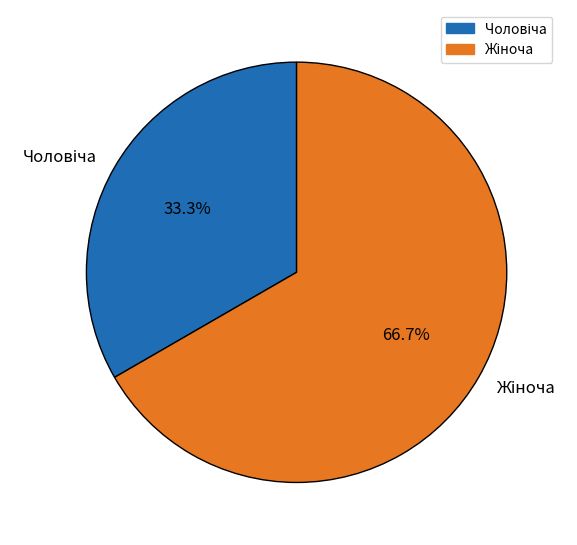

To the nearest percent, what is the difference between the largest and smallest slice percentages?

33%